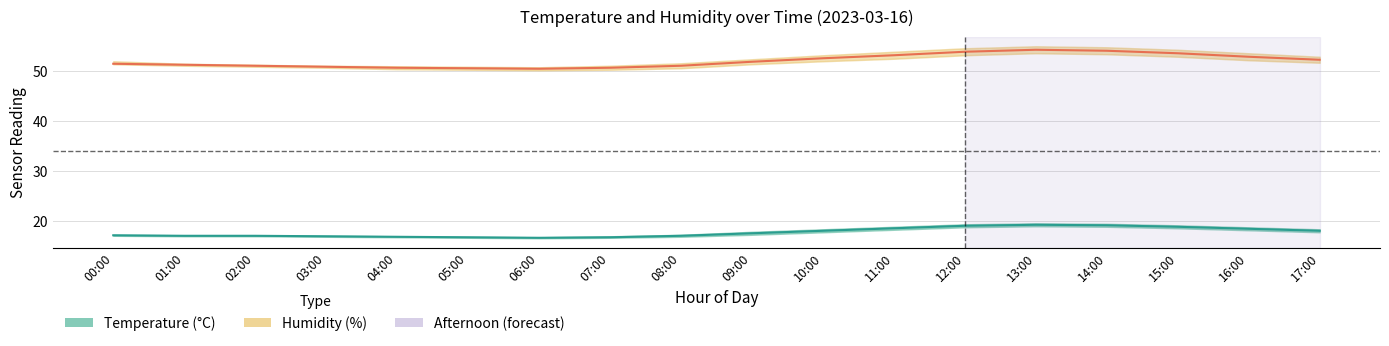

True or false: Humidity (%) and Temperature (°C) cross at least once.

False